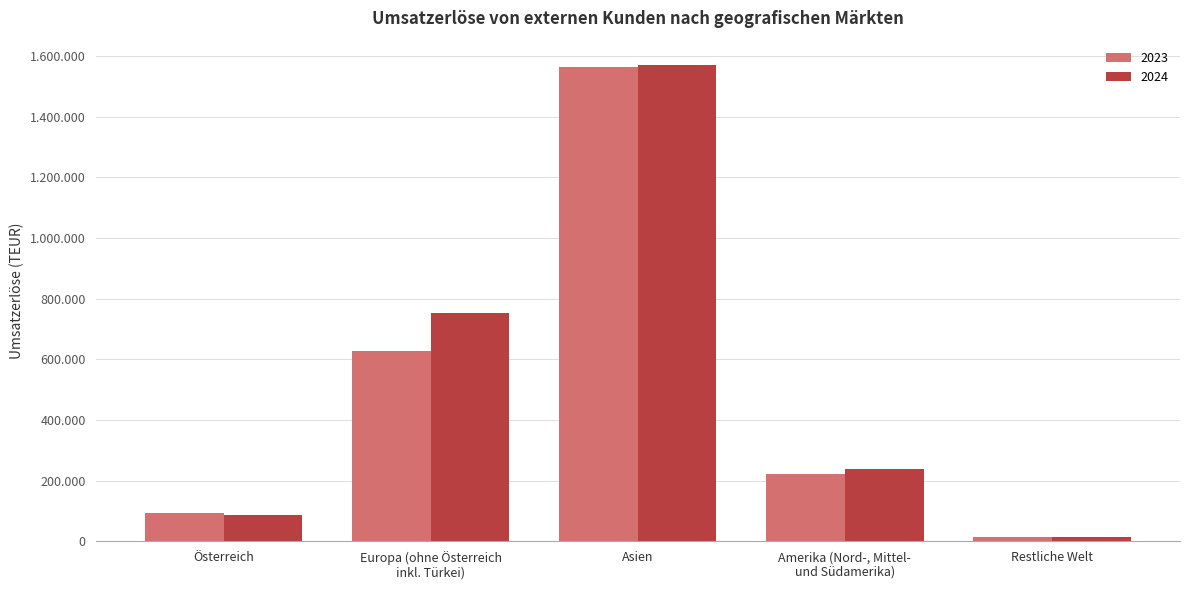

Is it true that 2023 equals 223264 at Amerika (Nord-, Mittel-
und Südamerika)?

True